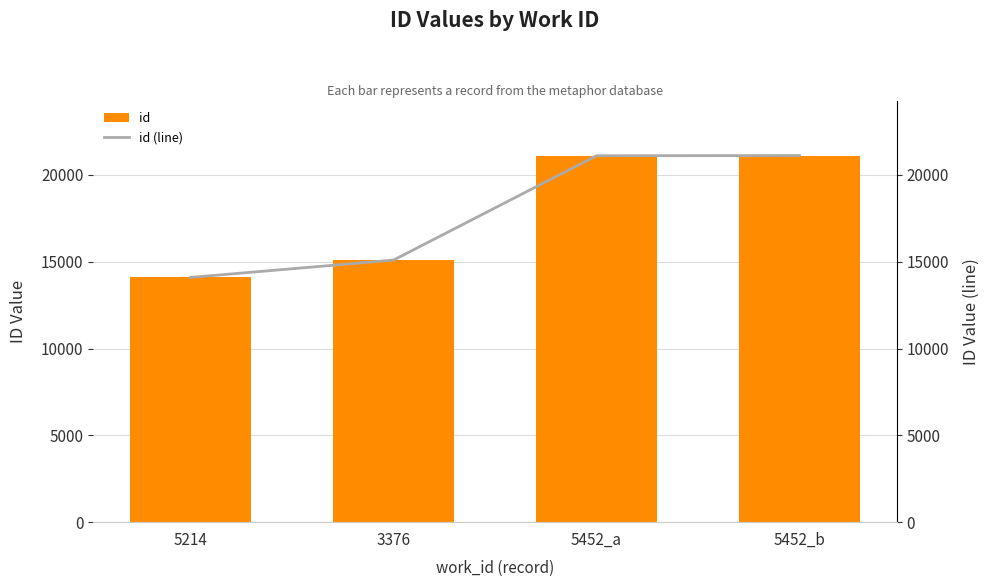

Which label corresponds to the smallest value in the chart?

5214